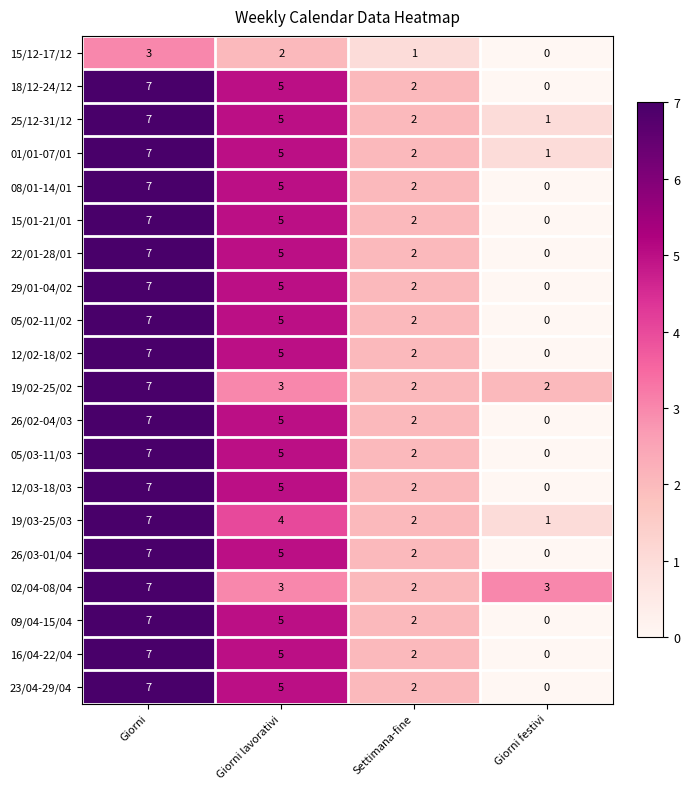

The value of 05/03-11/03 at Giorni lavorativi is 5. True or false?

True